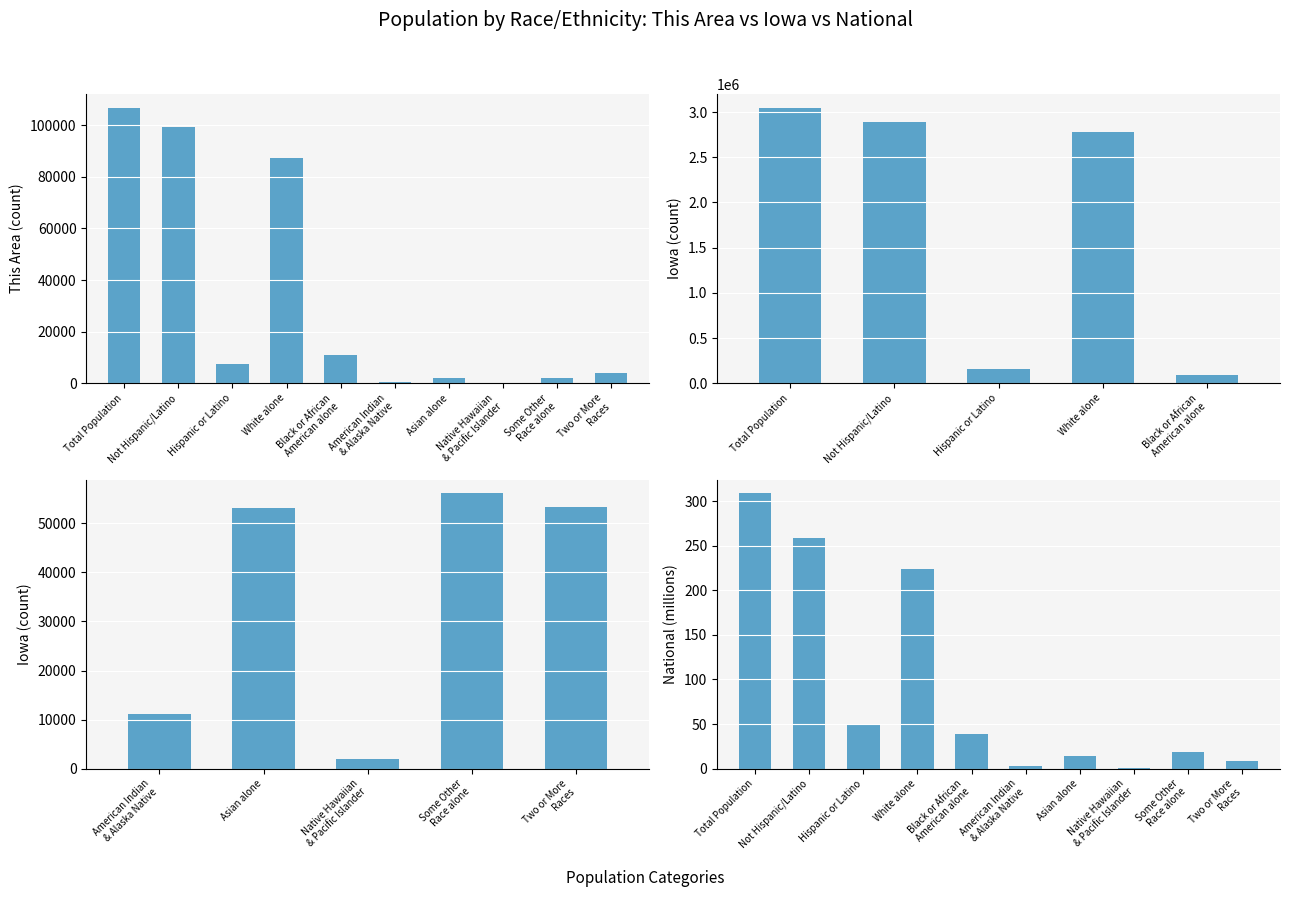

What is the approximate value of Iowa at White alone?

223.6